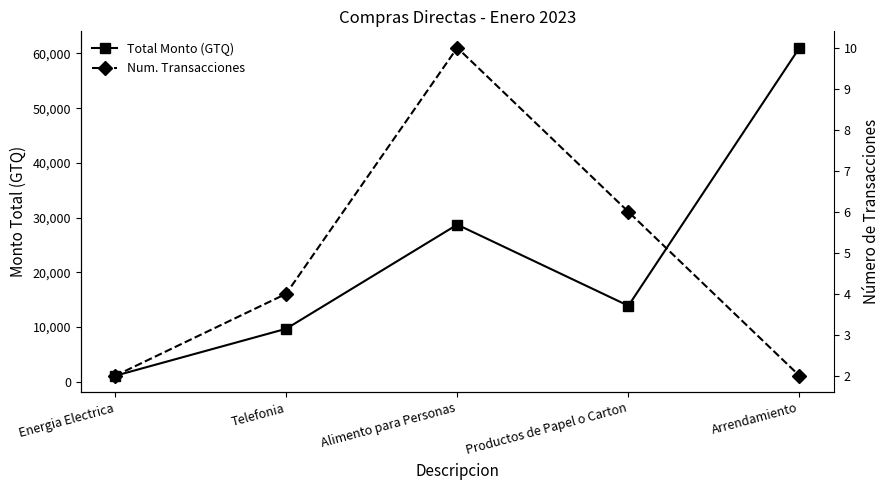

Is the value of Num. Transacciones at Alimento para Personas greater than the value of Total Monto (GTQ) at Energia Electrica?

No